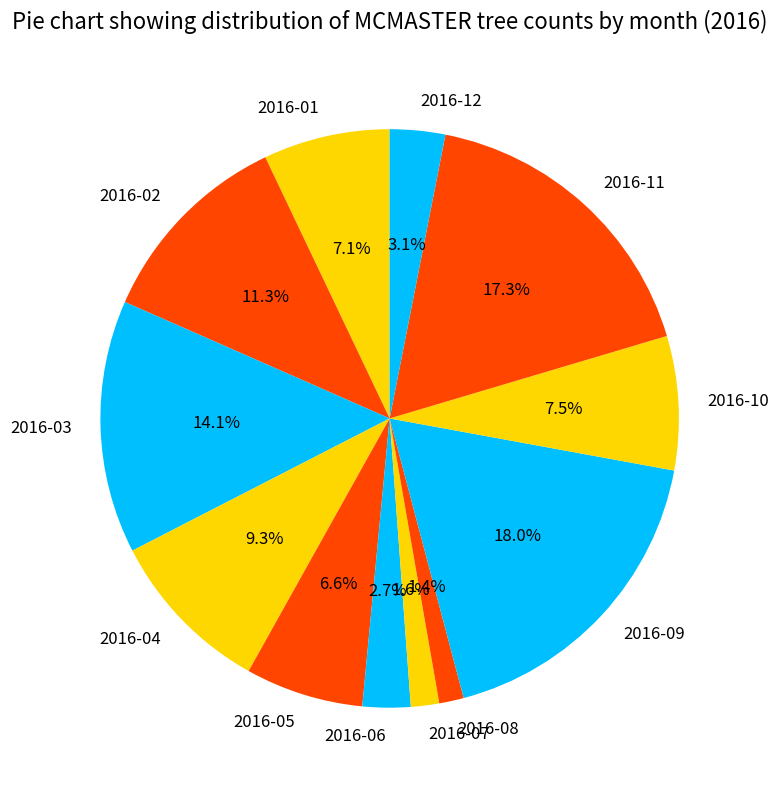

The 2016-02 slice represents 25% of the pie. True or false?

False